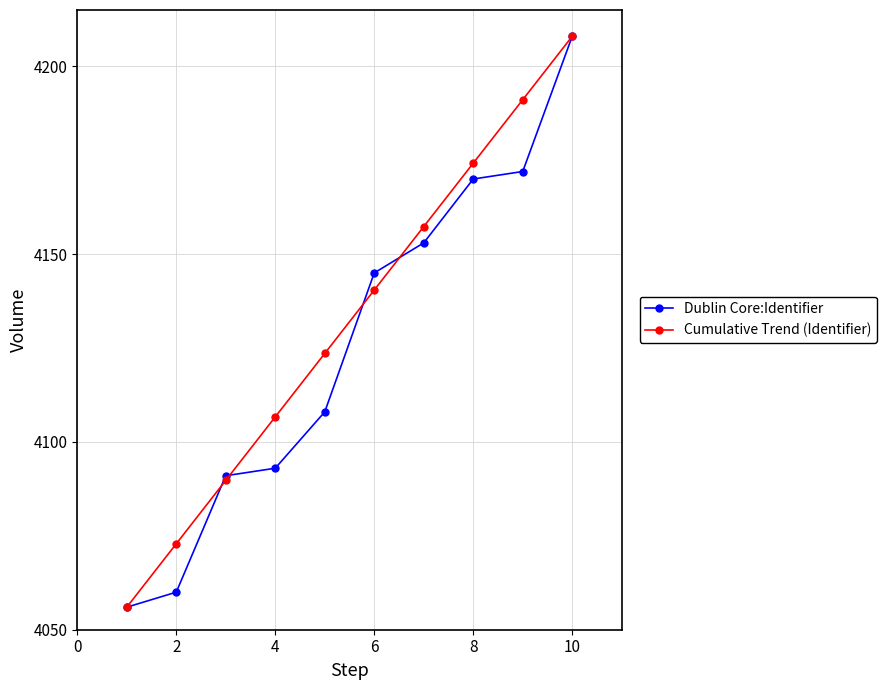

How many values in the Cumulative Trend (Identifier) series exceed 4140?

5